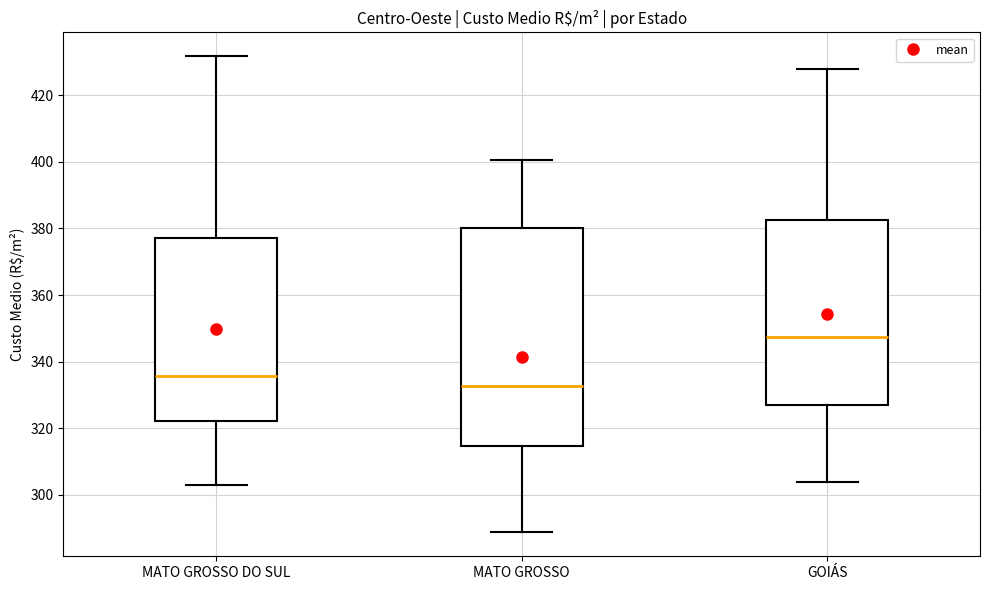

Which box is the tallest, from its lower edge to its upper edge?

MATO GROSSO